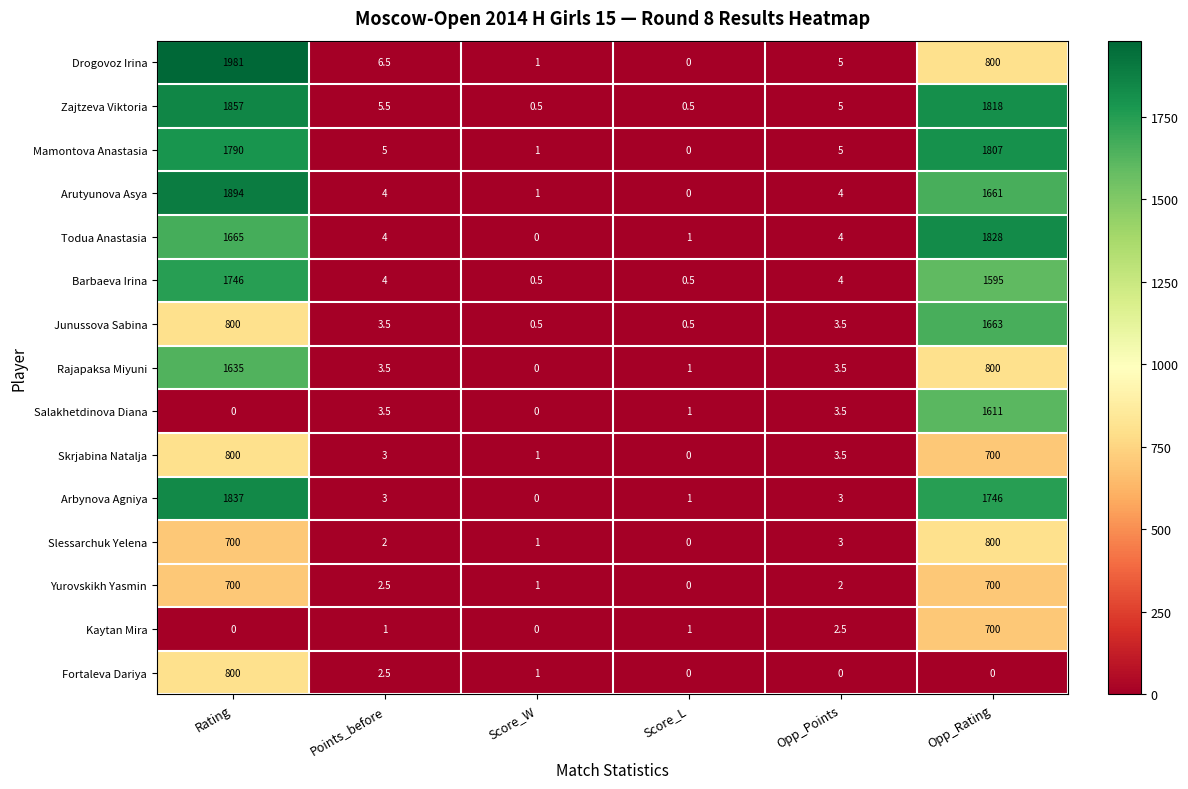

Read the Salakhetdinova Diana value at Score_L.

1.0